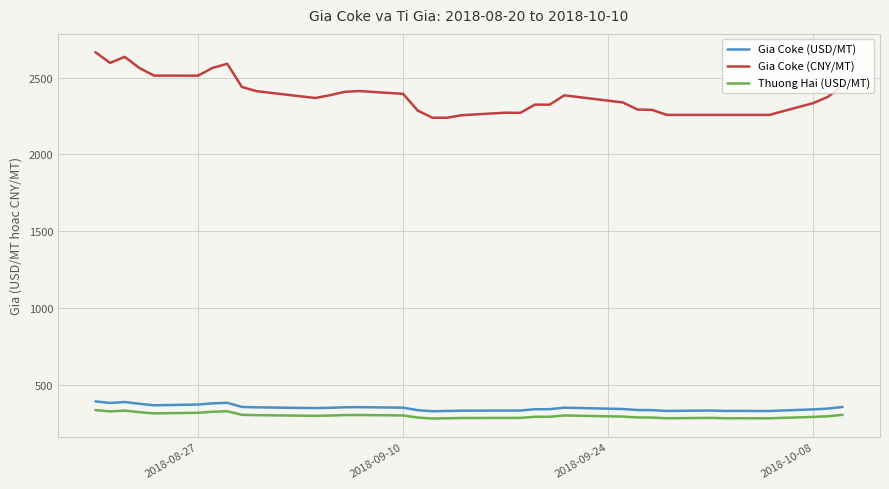

Which series has the widest spread of values?

Gia Coke (CNY/MT)